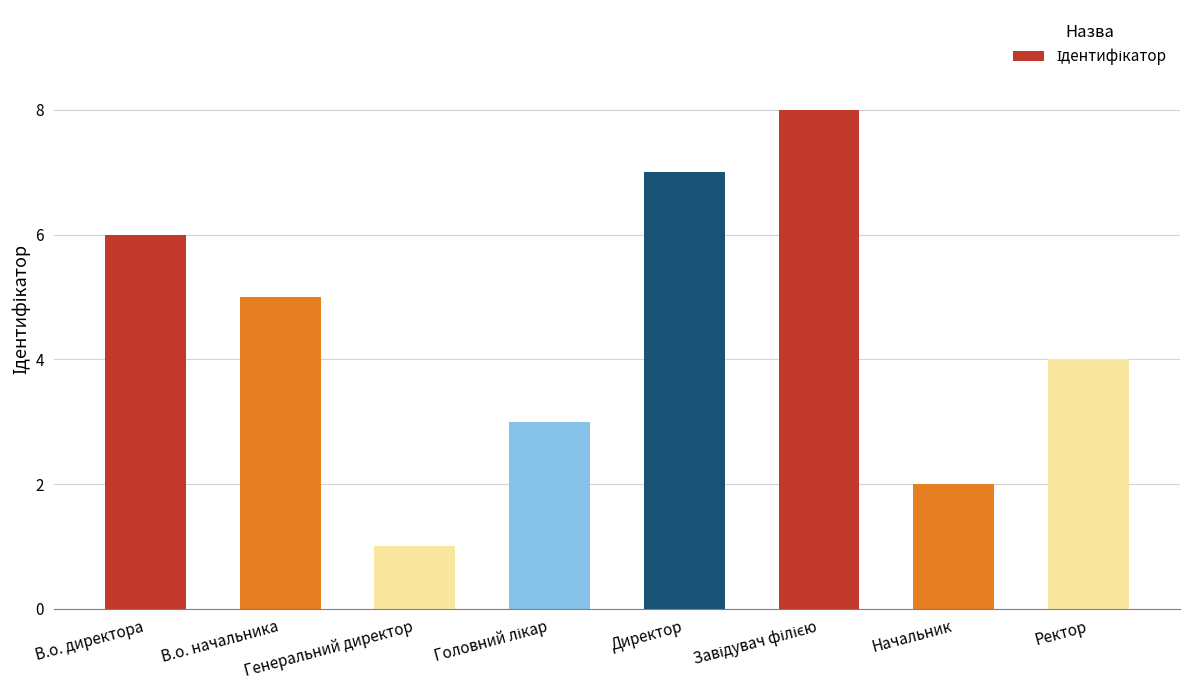

The chart shows a value of 5 at В.о. начальника. True or false?

True